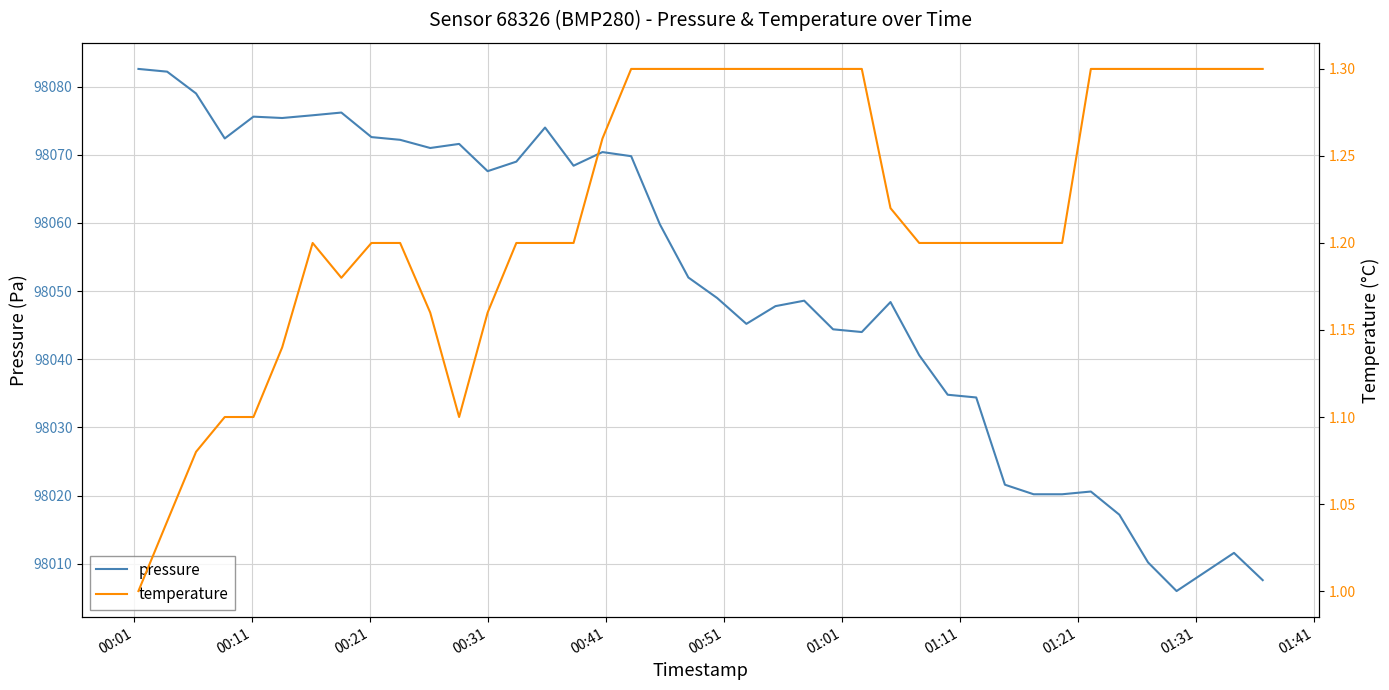

What is the lowest value of the pressure series?

98006.0